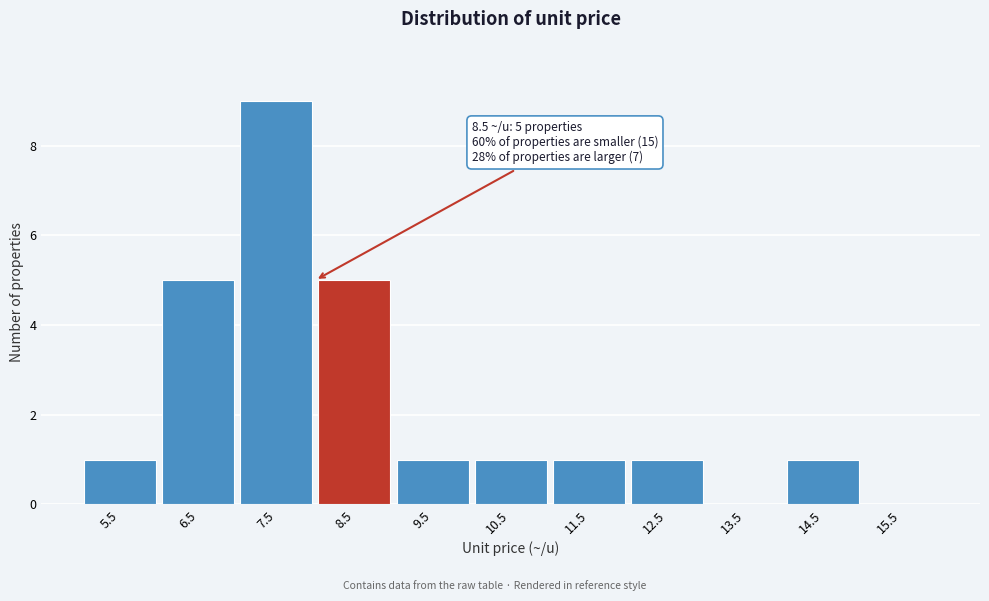

Reading left to right, extract all data points from this chart.

5.5=1	6.5=5	7.5=9	8.5=5	9.5=1	10.5=1	11.5=1	12.5=1	13.5=0	14.5=1	15.5=0